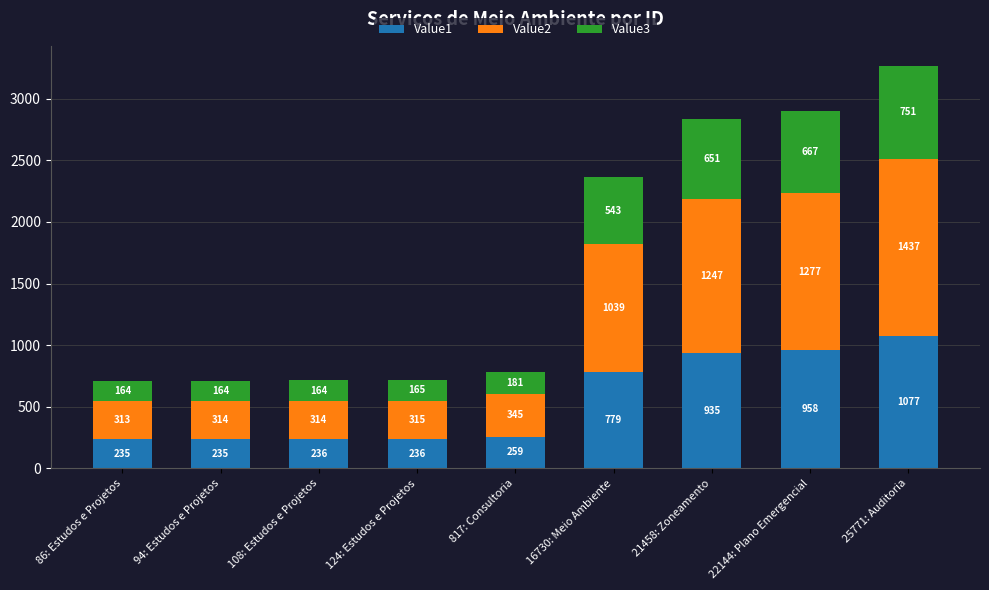

True or false: Value1 has a value of 236 at 108: Estudos e Projetos.

True